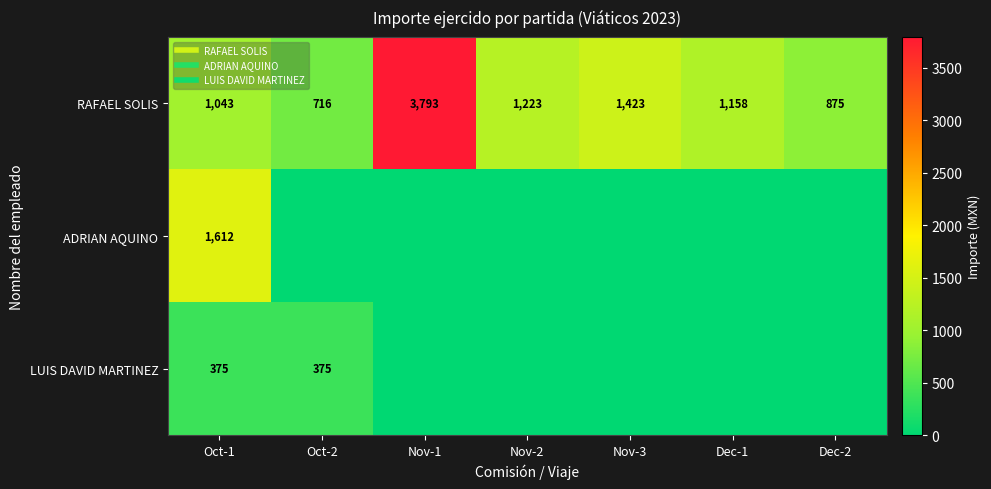

Is the value of LUIS DAVID MARTINEZ at Nov-3 greater than the value of ADRIAN AQUINO at Nov-2?

No